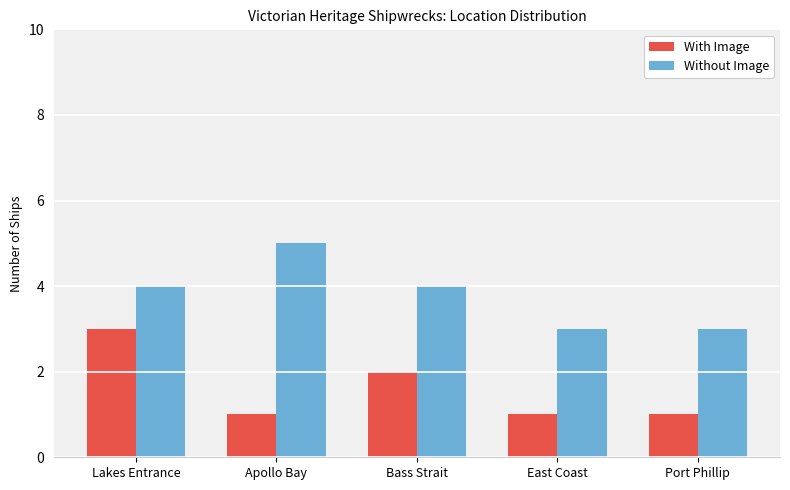

What is the sum of the With Image values at East Coast and Port Phillip?

2